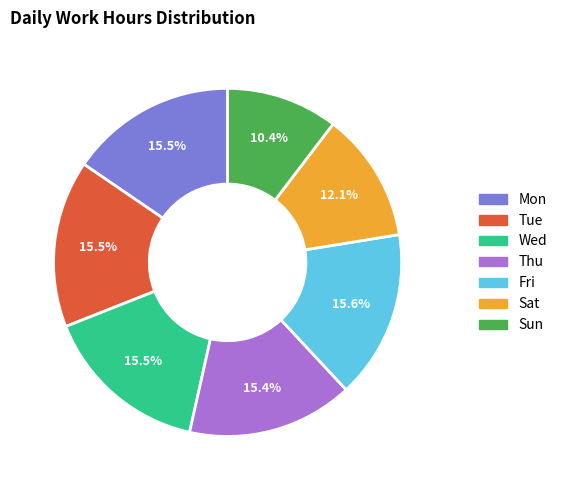

Count the number of slices in the pie.

7